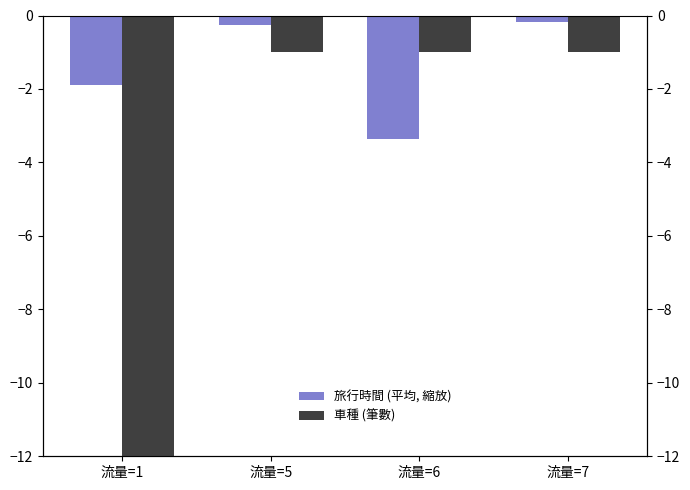

Which series has the largest range (max minus min)?

車種 (筆數)